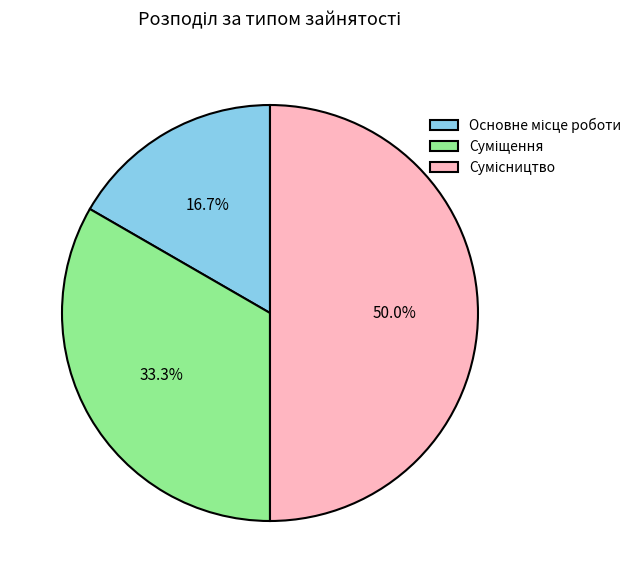

How many segments does this pie chart have?

3